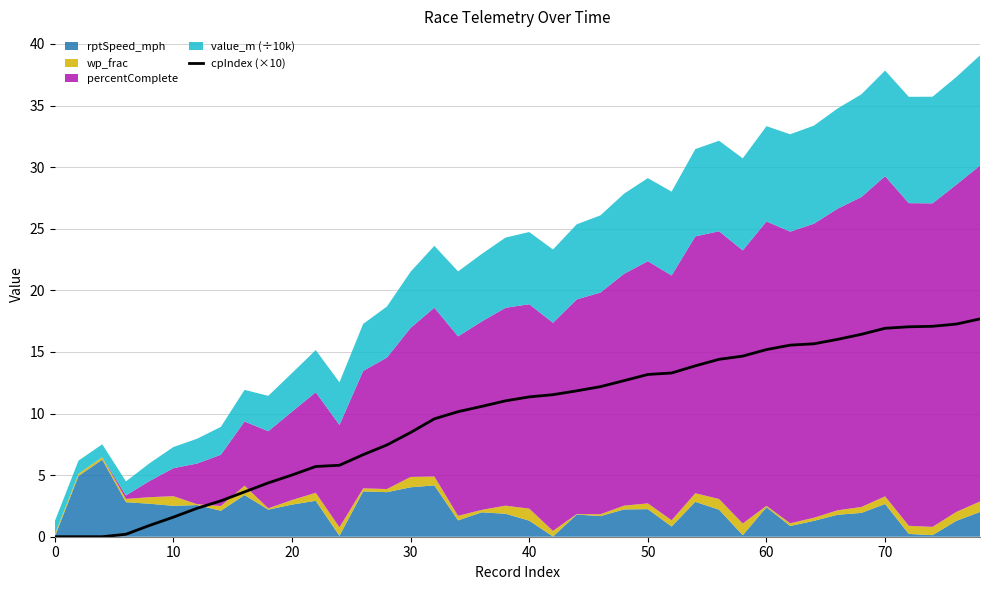

What is the highest value of the cpIndex (×10) series?

17.7